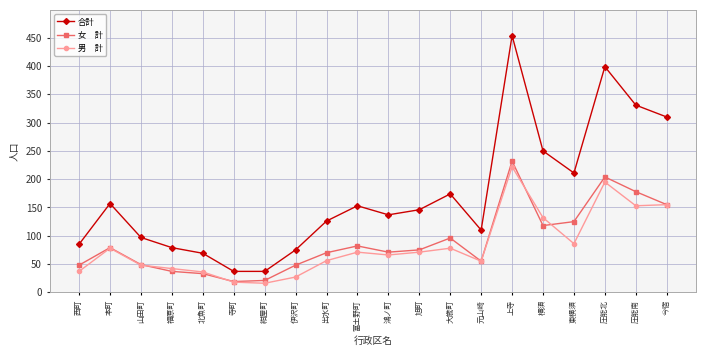

What is the label of the 5th point from the right?

横須